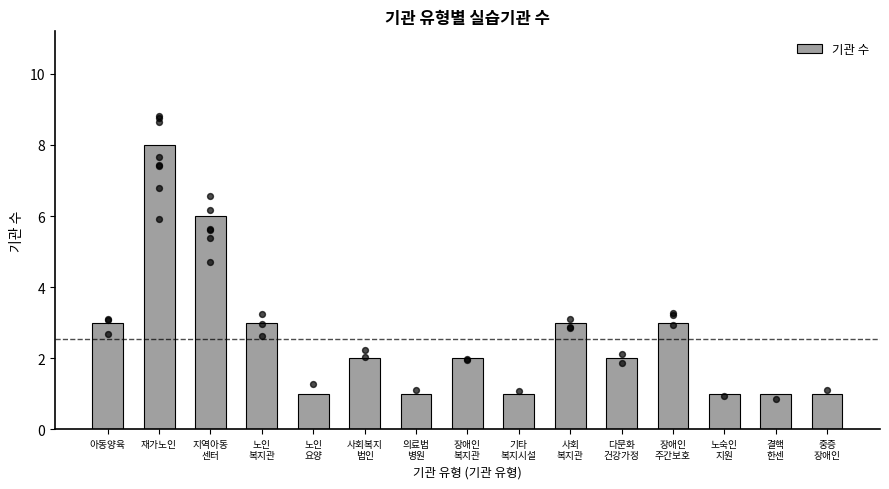

What is the change in value from 노인
복지관 to 중증
장애인?

-2